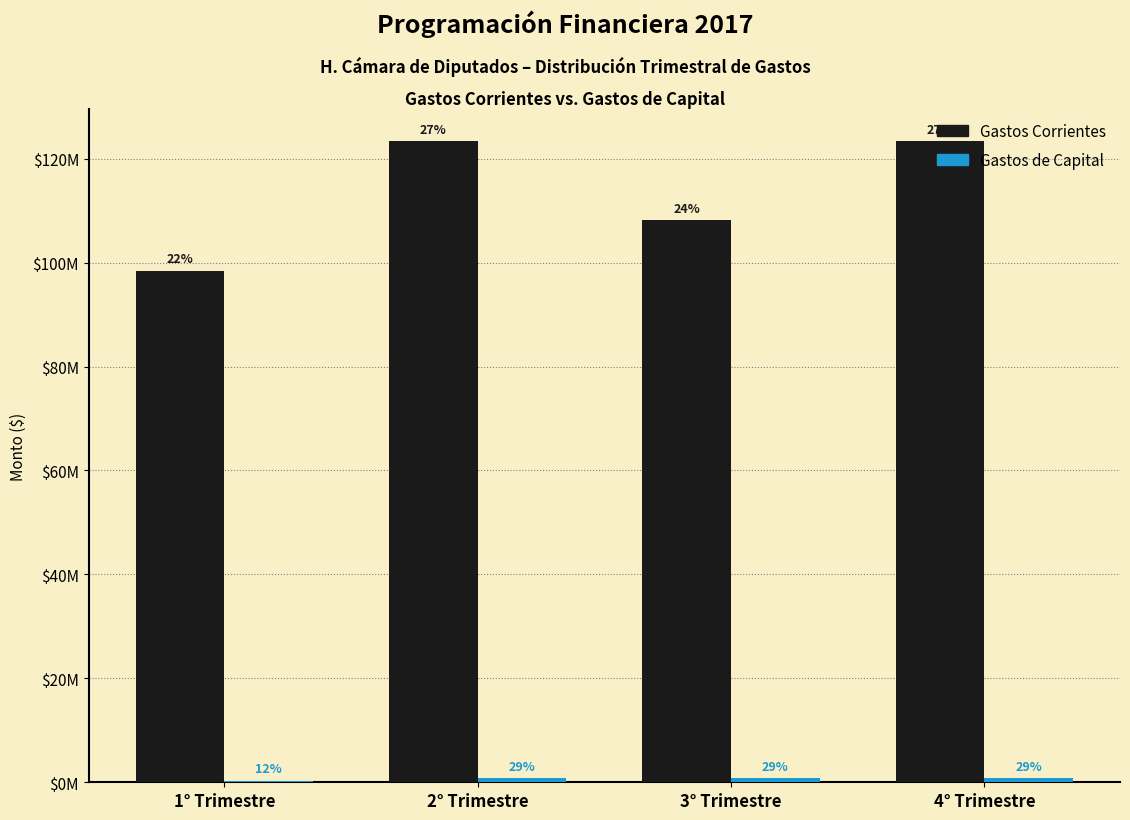

Are the bars grouped side by side (vs. stacked)?

Yes